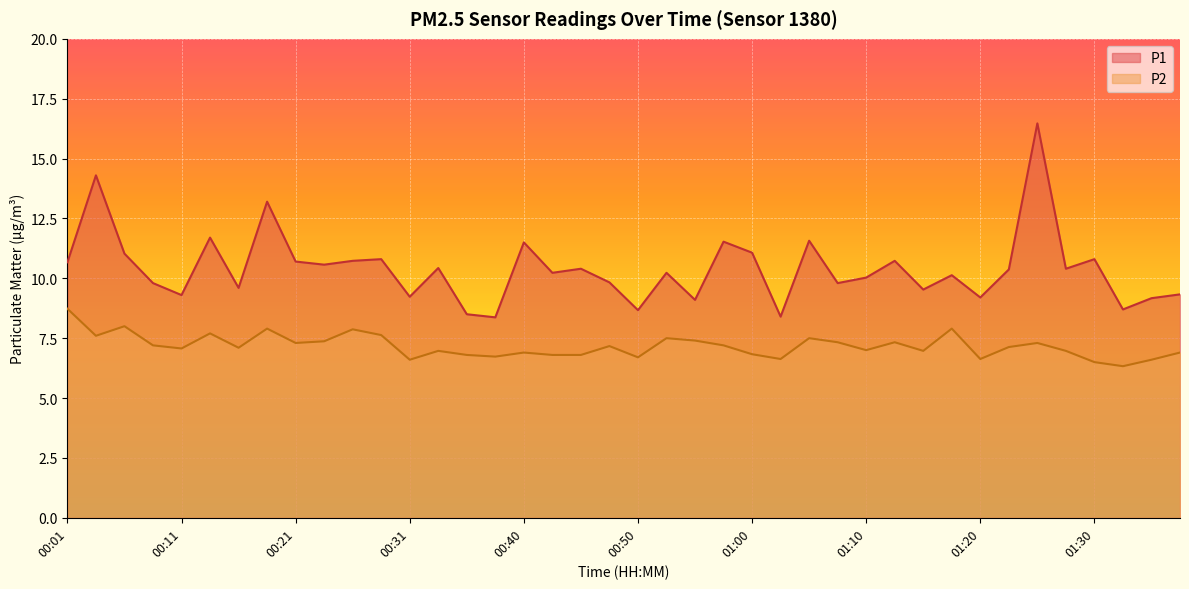

Which series has the largest total across all categories?

P1